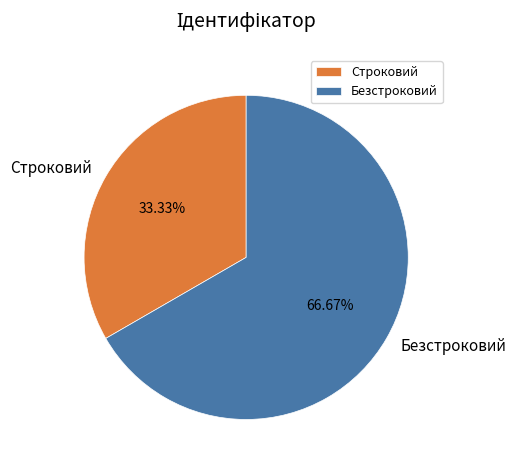

Rank the categories by value from lowest to highest.

Строковий, Безстроковий